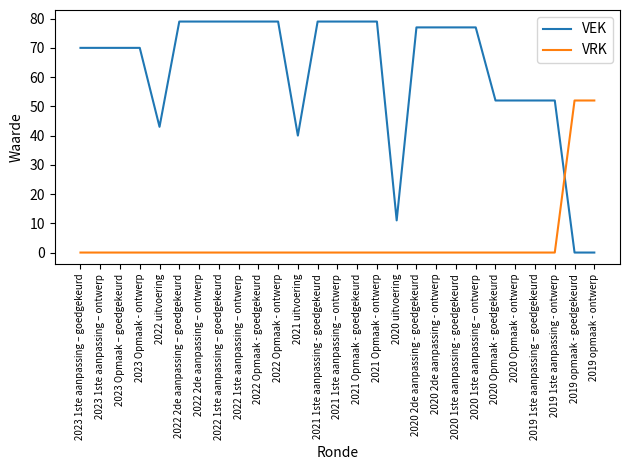

Is the value of VEK at 2022 Opmaak - ontwerp greater than the value of VRK at 2022 uitvoering?

Yes